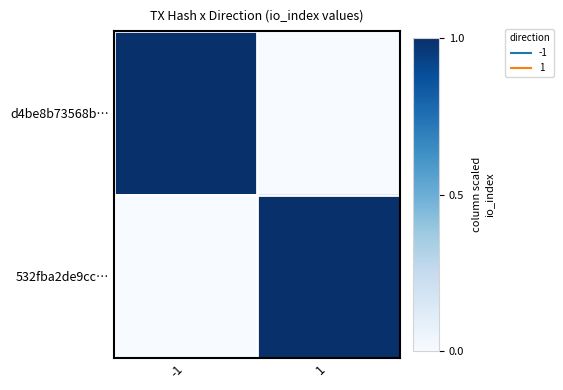

Reading right to left, extract all data points from this chart.

d4be8b73568b…: 1=0	-1=1
532fba2de9cc…: 1=1	-1=0